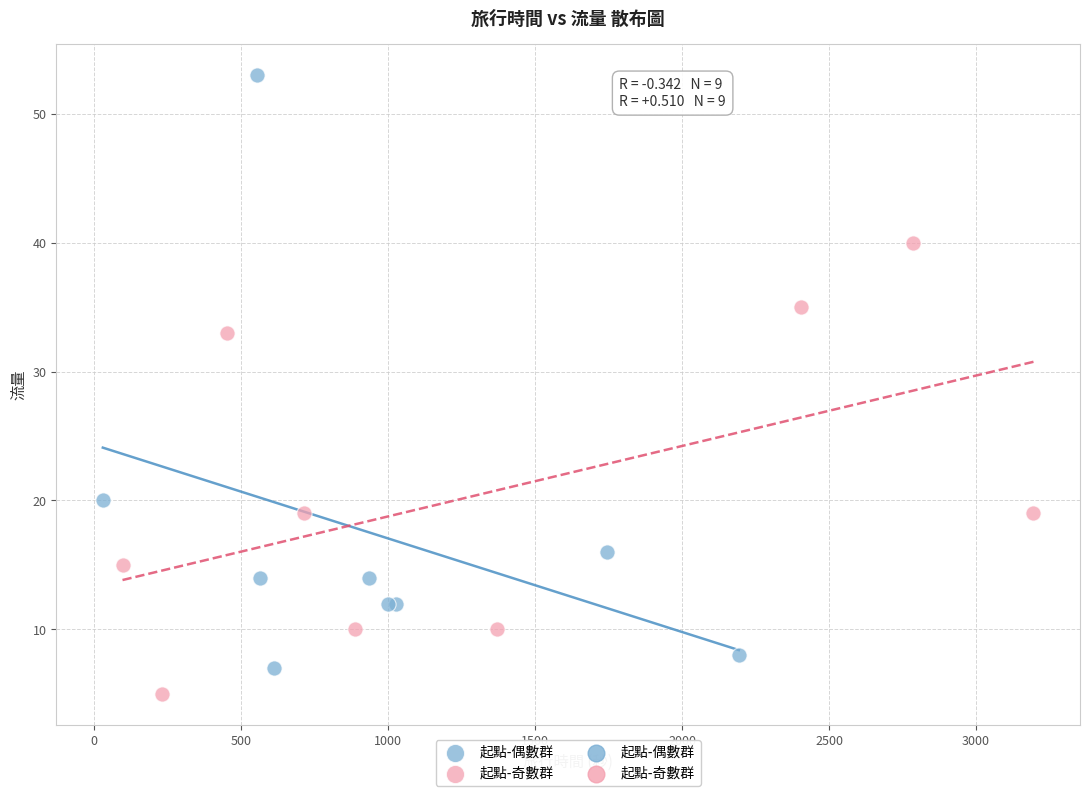

Which series reaches the maximum Y coordinate?

起點-偶數群